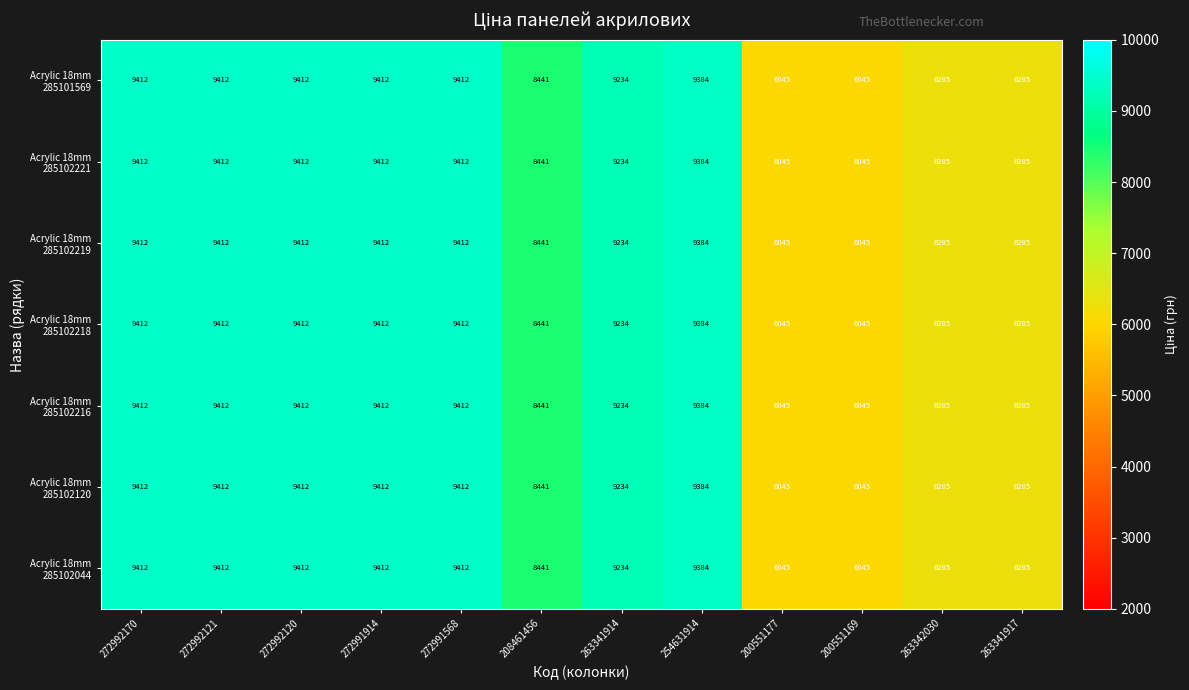

At how many categories does at least one series exceed 7677?

8